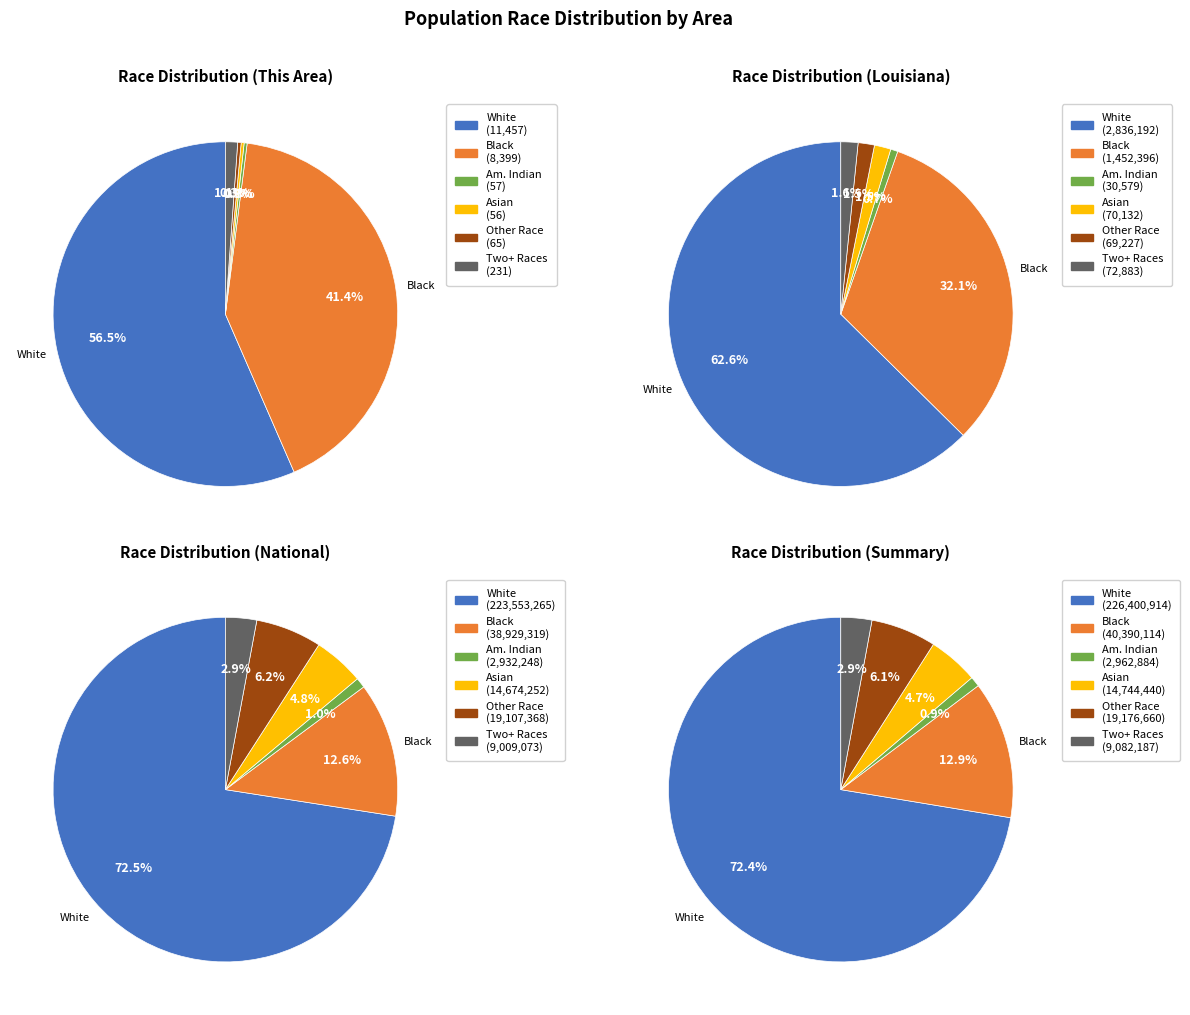

What is the spread (max minus min) of values at 0?

11401